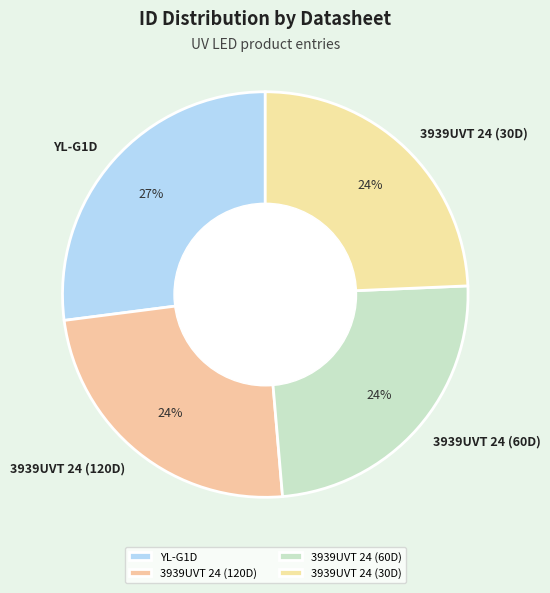

To the nearest percent, what portion does YL-G1D represent?

27%